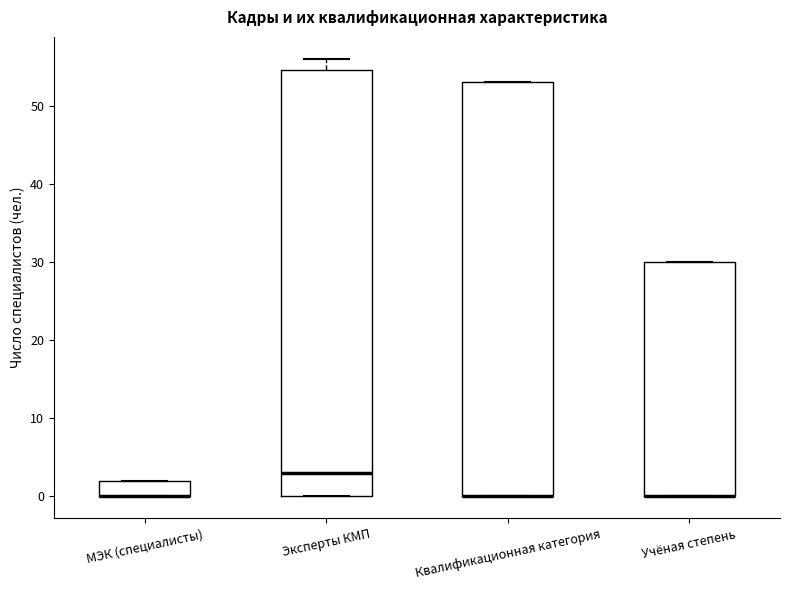

Reading left to right, transcribe this box plot: for each box, give where its median line is, the range the box spans, and where its two whiskers end, as read against the y-axis. The values are not printed on the chart, so give them approximately, as read against the axis.

МЭК (специалисты): median 0 (drawn on the box's lower edge), box 0 to 2, whiskers 0 to 2
Эксперты КМП: median 3, box 0 to 55, whiskers 0 to 56
Квалификационная категория: median 0 (drawn on the box's lower edge), box 0 to 53, whiskers 0 to 53
Учёная степень: median 0 (drawn on the box's lower edge), box 0 to 30, whiskers 0 to 30